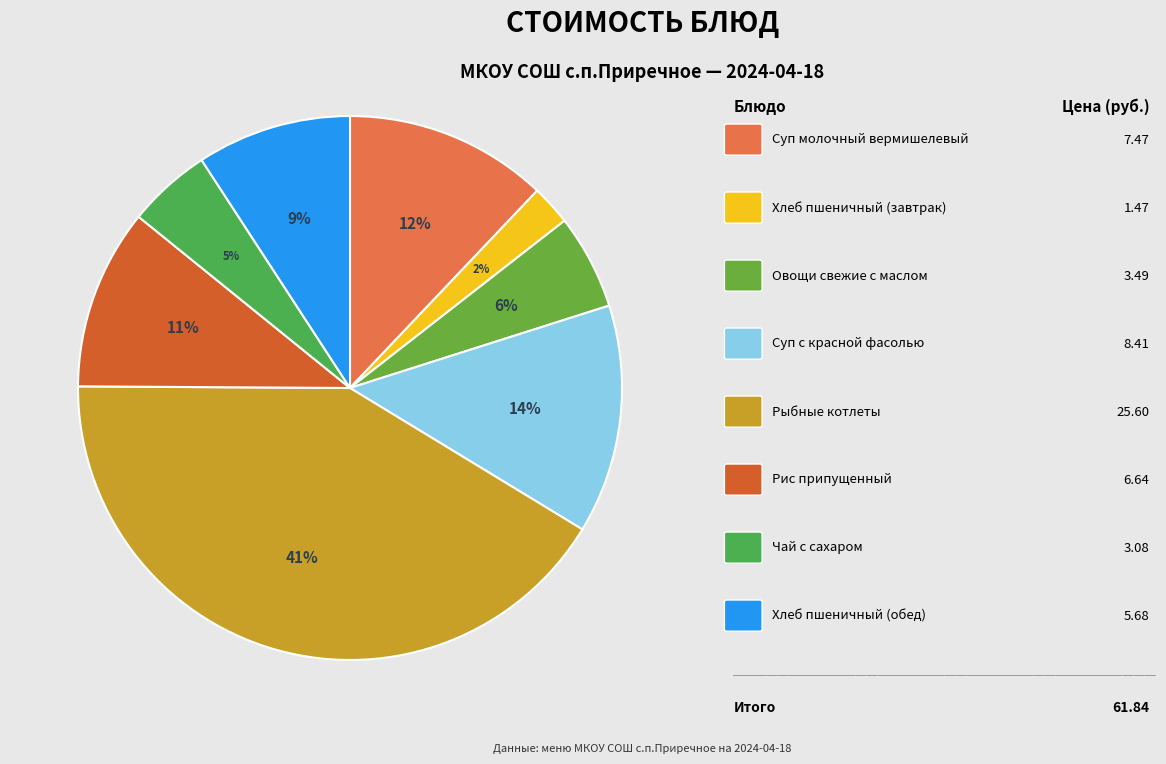

How many segments does this pie chart have?

8